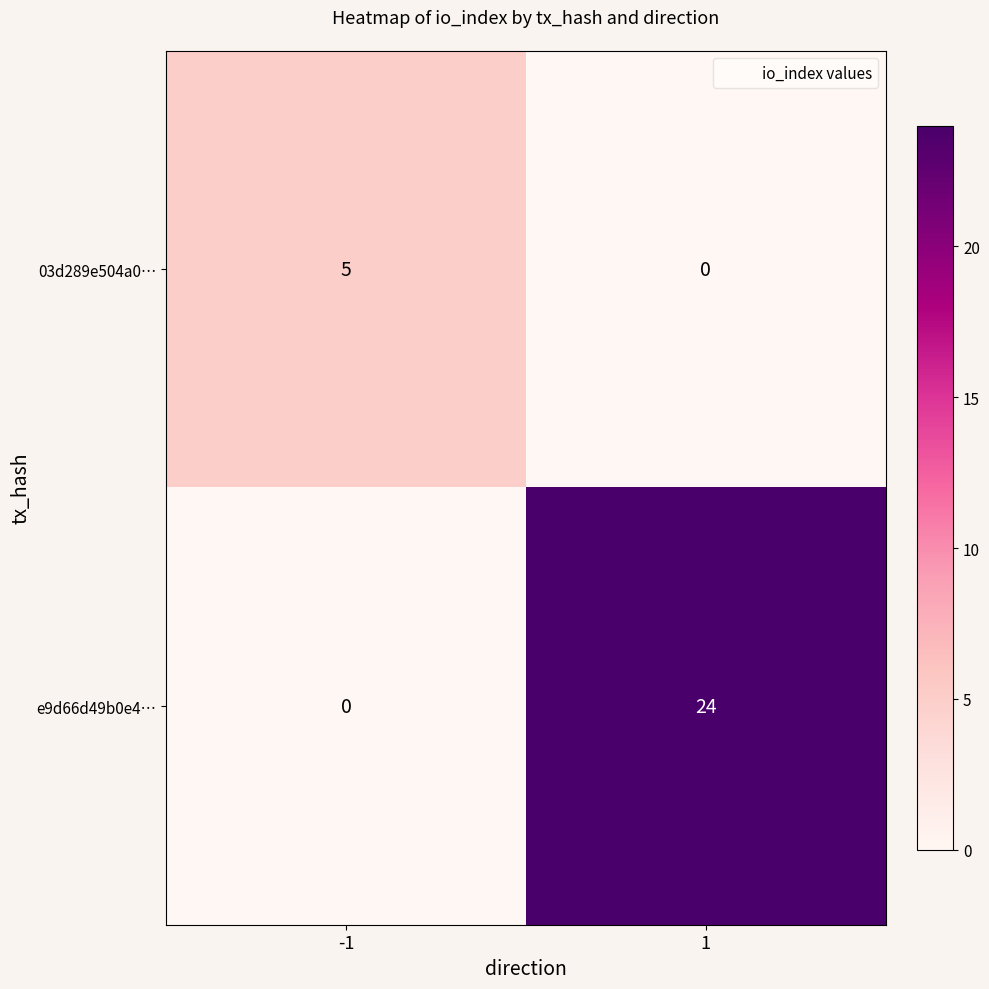

At how many categories does at least one series exceed 10?

1